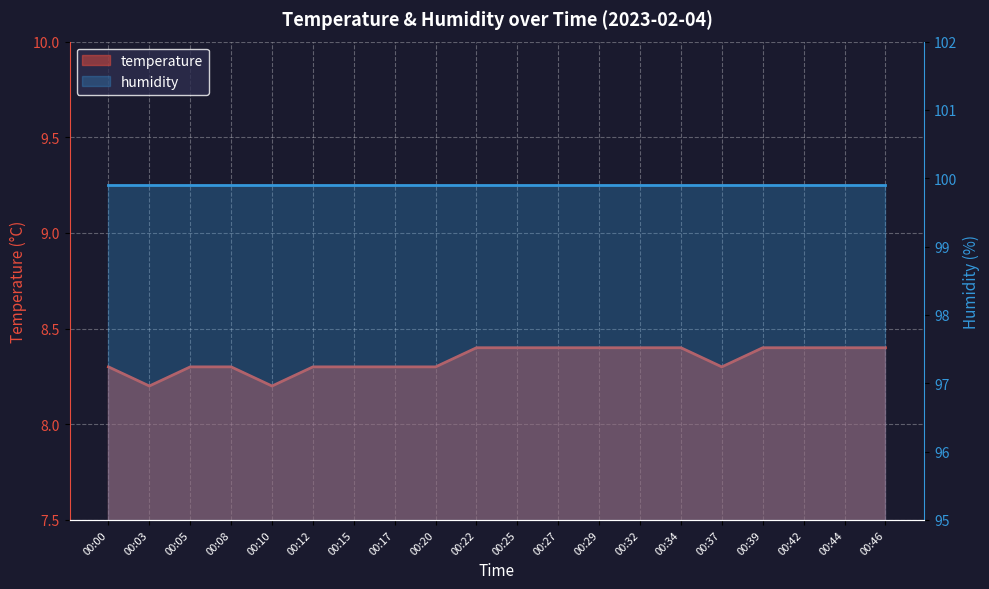

What is the value of the 5th point from the left?

8.2